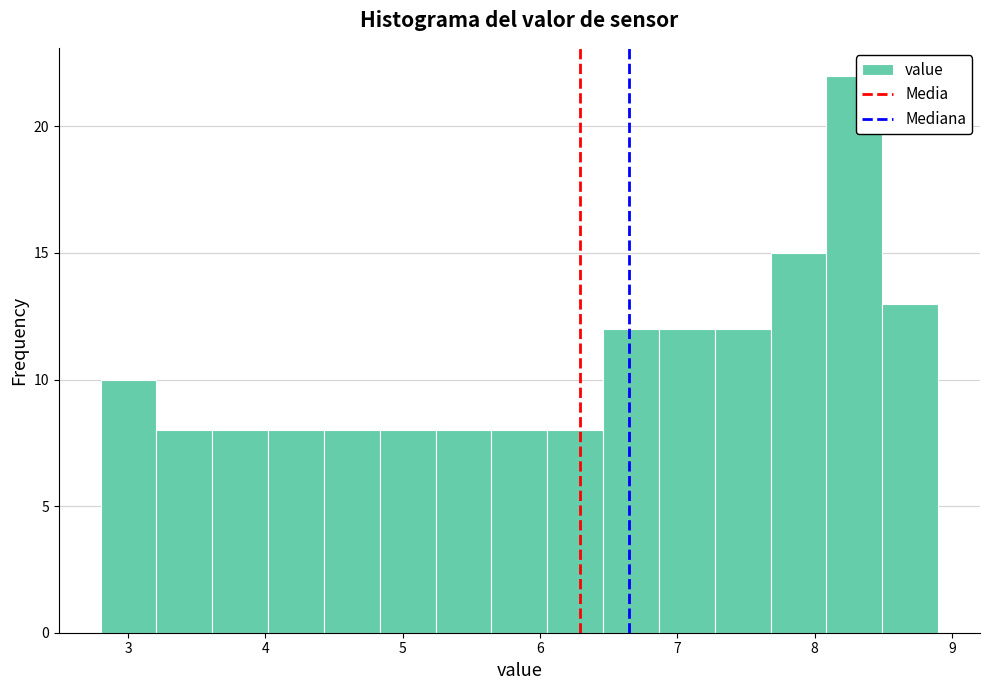

Over which range of the x-axis is the bar tallest?

8.1 to 8.5